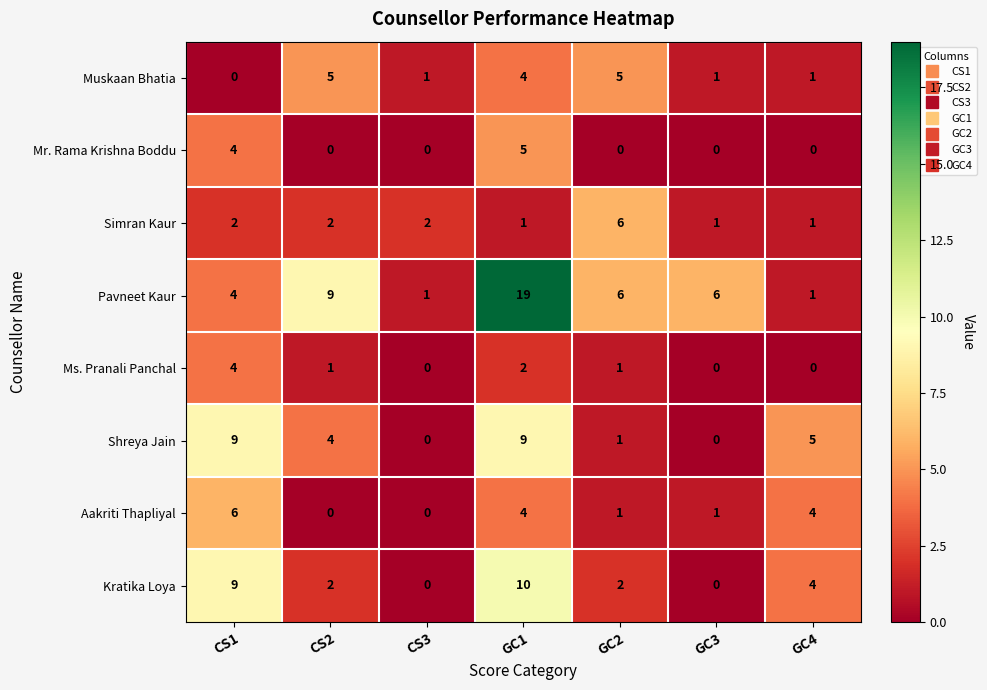

The Aakriti Thapliyal series shows 2 at GC2. True or false?

False